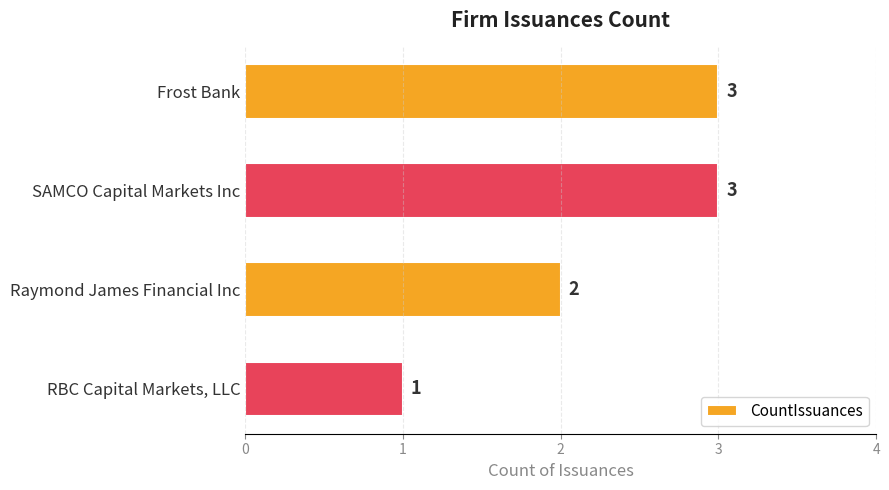

What is the value of the 2nd bar from the top?

3